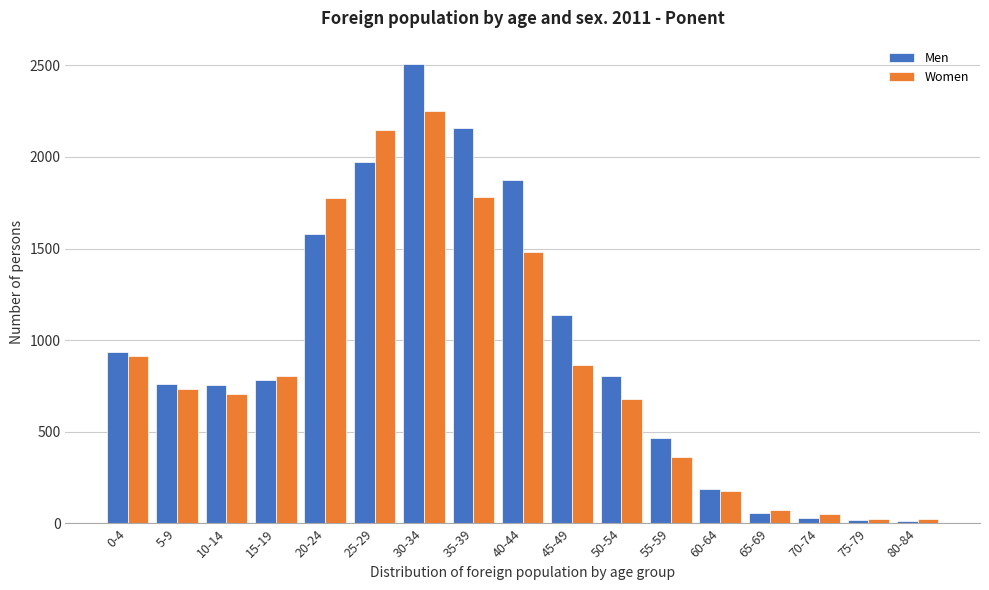

What is the maximum value for Men?

2509